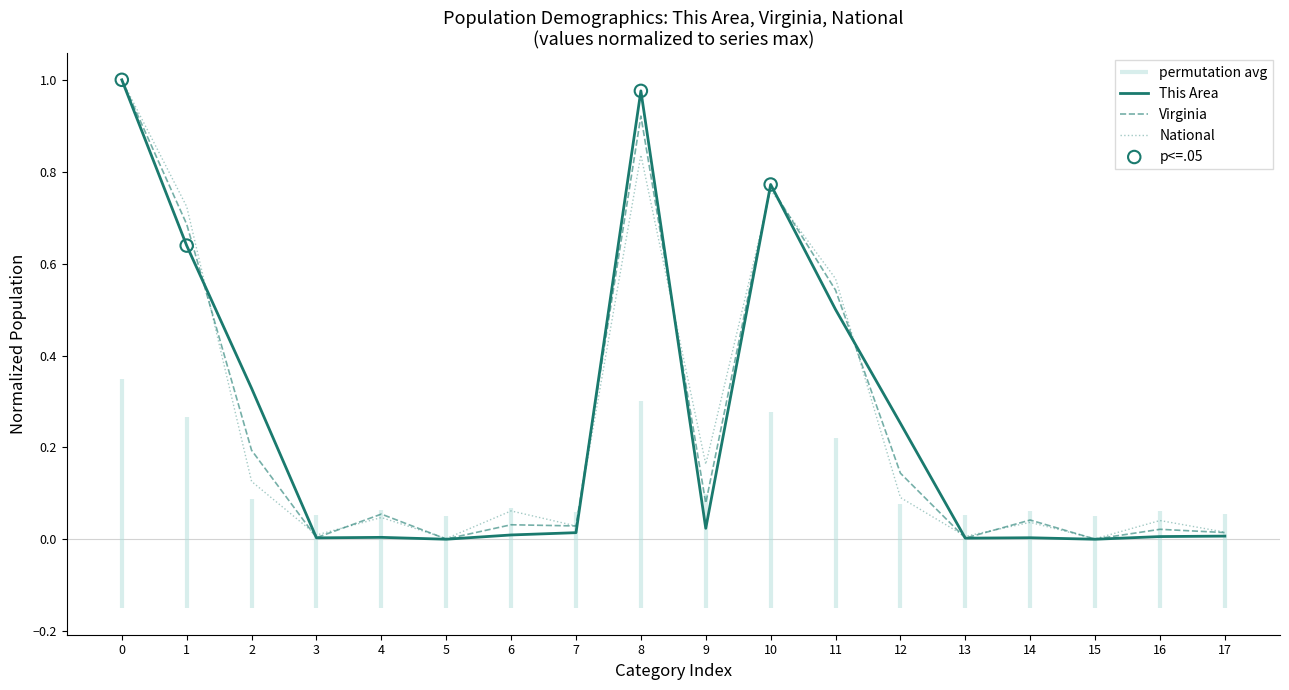

Which series contains the lowest Y value?

This Area